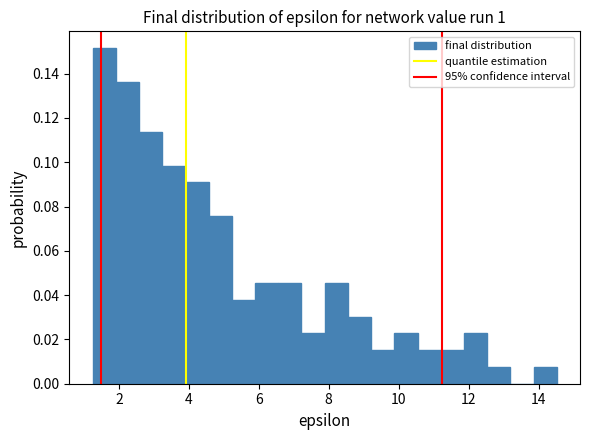

Around what value on the x-axis is the tallest bar? Give the approximate position of its centre, as read against the axis.

1.6